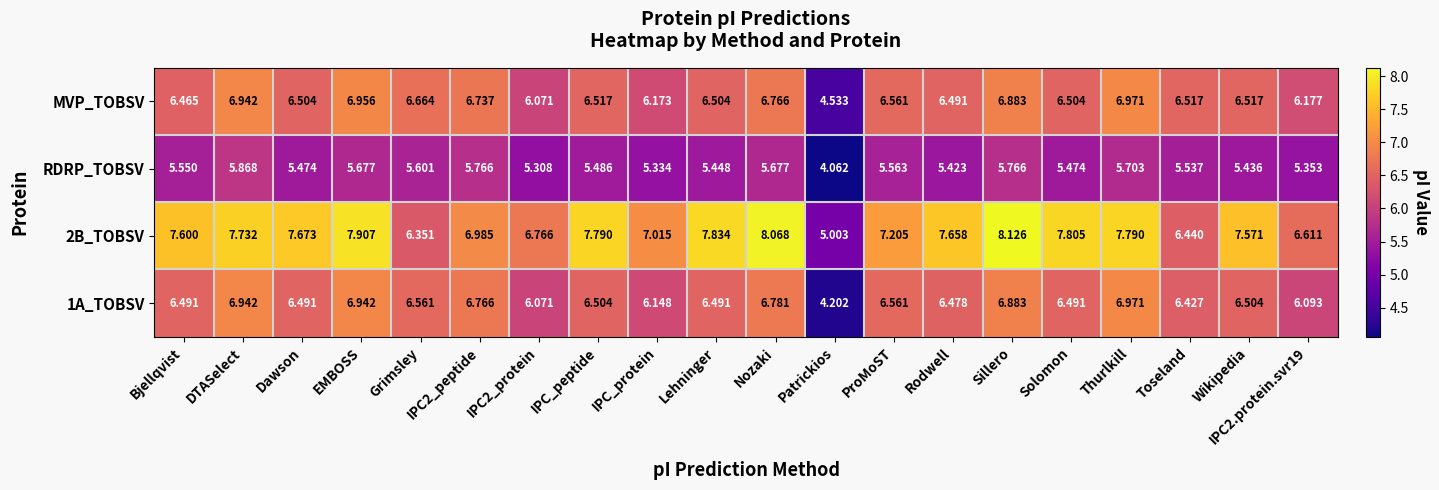

Is the value of RDRP_TOBSV at Dawson greater than the value of 1A_TOBSV at IPC_protein?

No